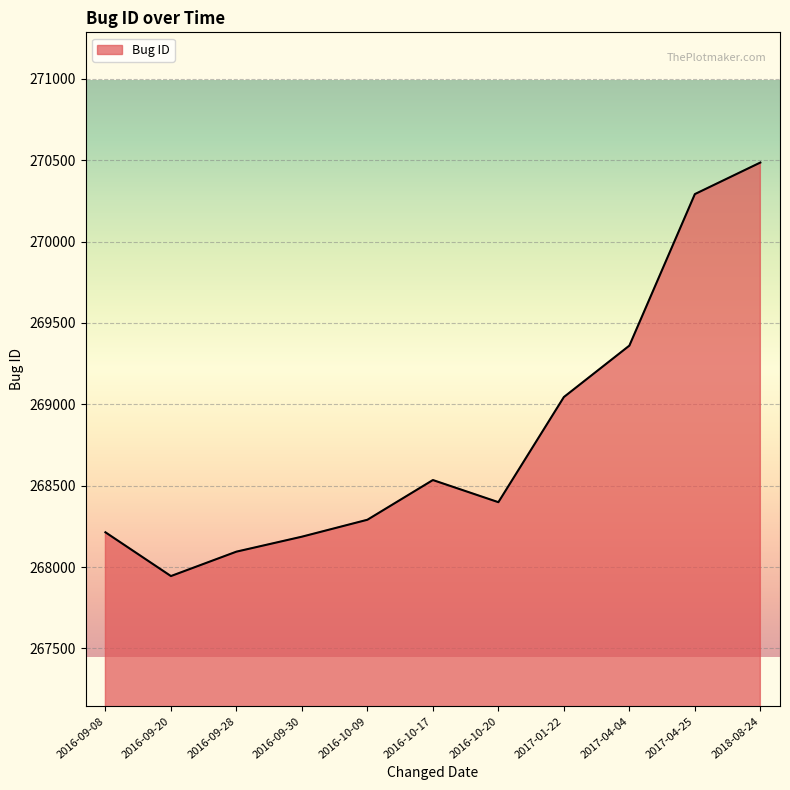

How many lines are shown in the chart?

1